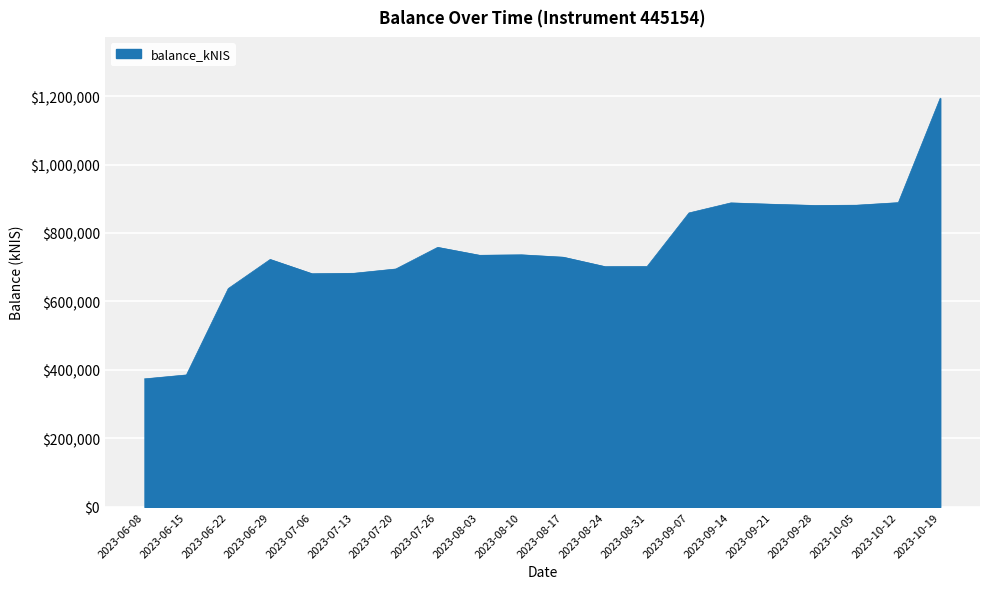

Which has a higher value, 2023-07-20 or 2023-08-03?

2023-08-03